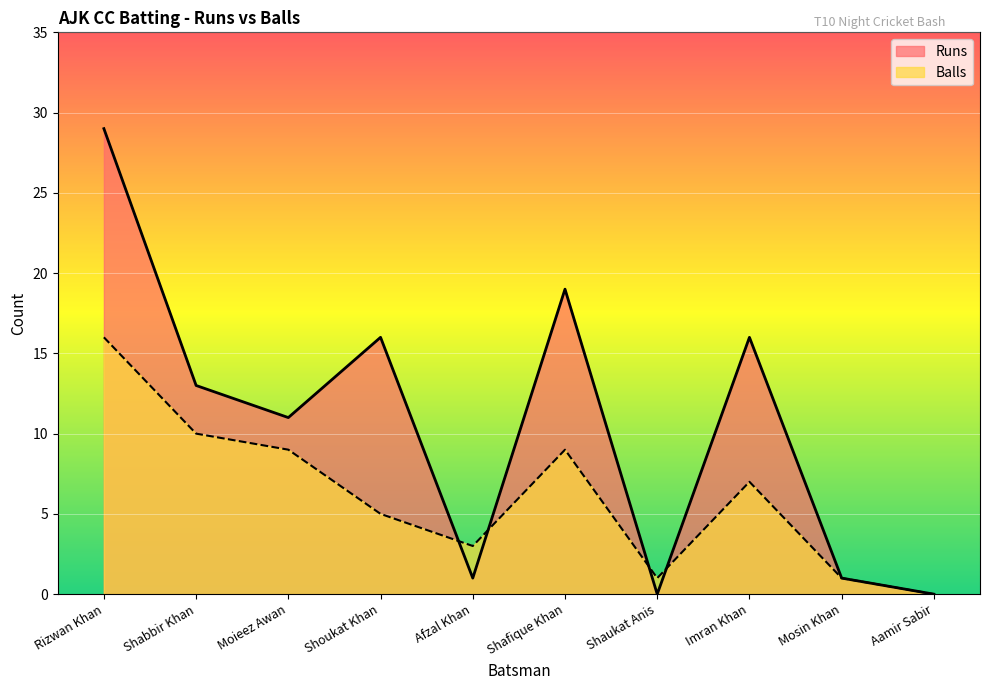

Reading left to right, transcribe all the data shown in this chart.

Runs: 29	13	11	16	1	19	0	16	1	0
Balls: 16	10	9	5	3	9	1	7	1	0